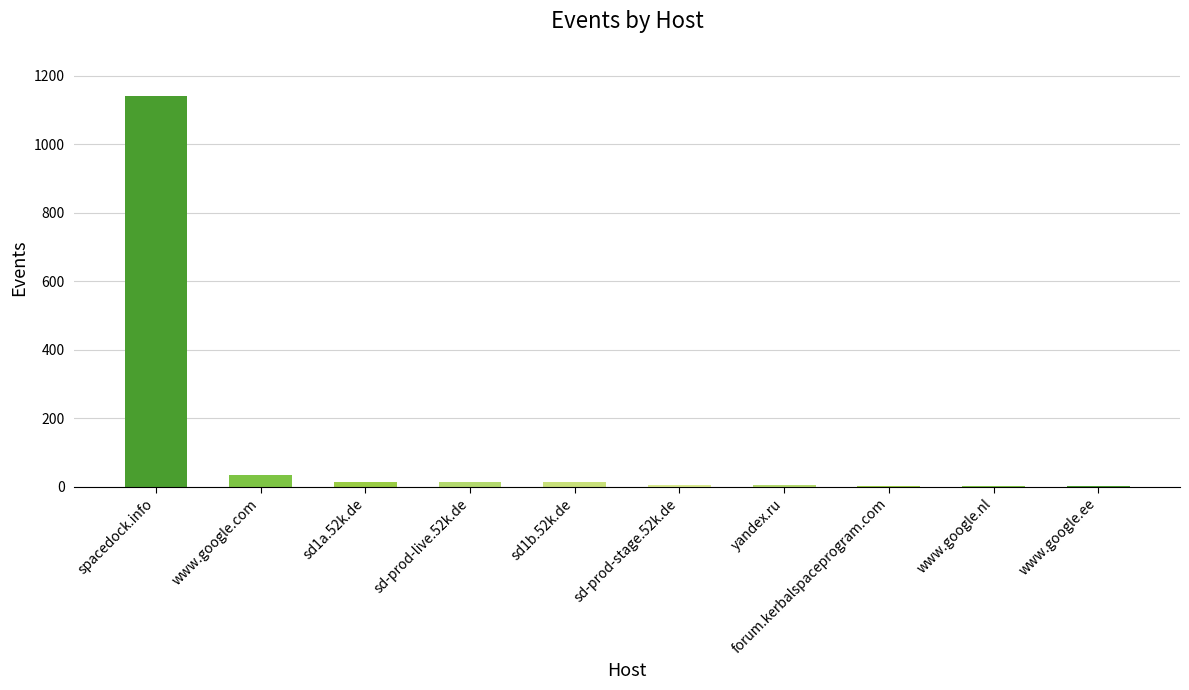

At which category does the chart reach its peak across all series?

spacedock.info